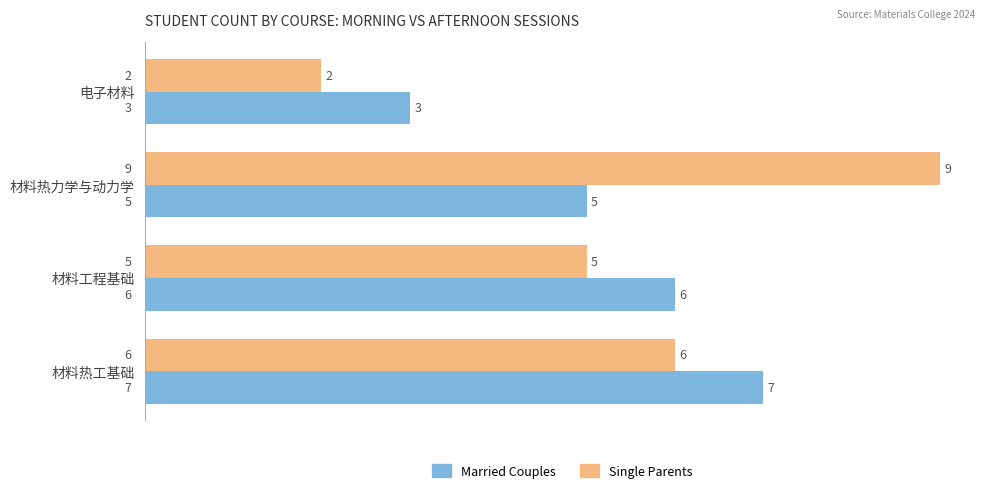

Which series has the largest total across all categories?

Single Parents